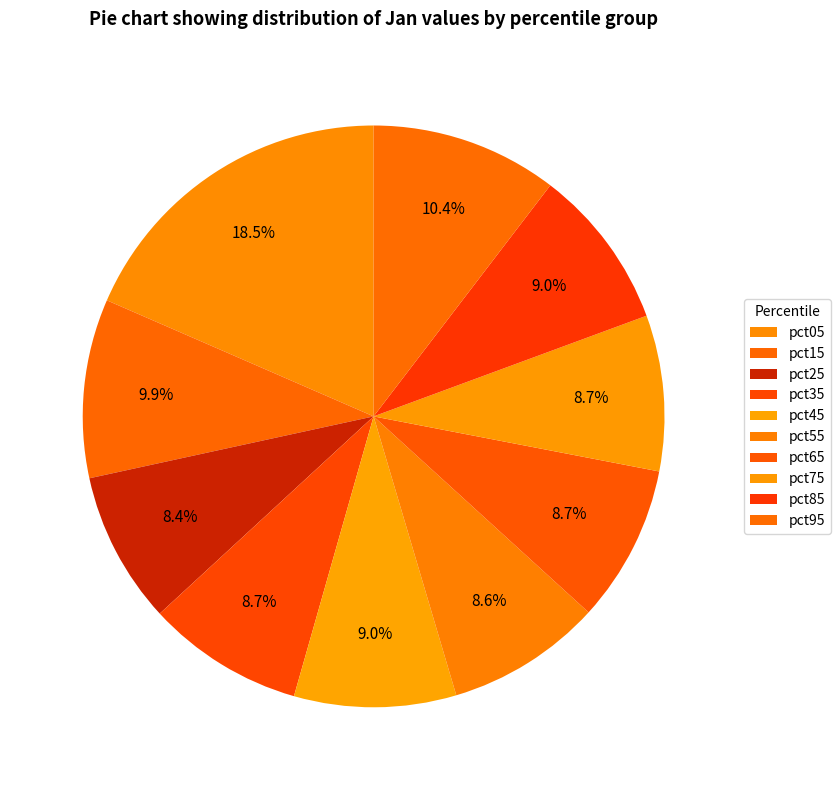

To the nearest percent, what is the difference between the largest and smallest slice percentages?

10%